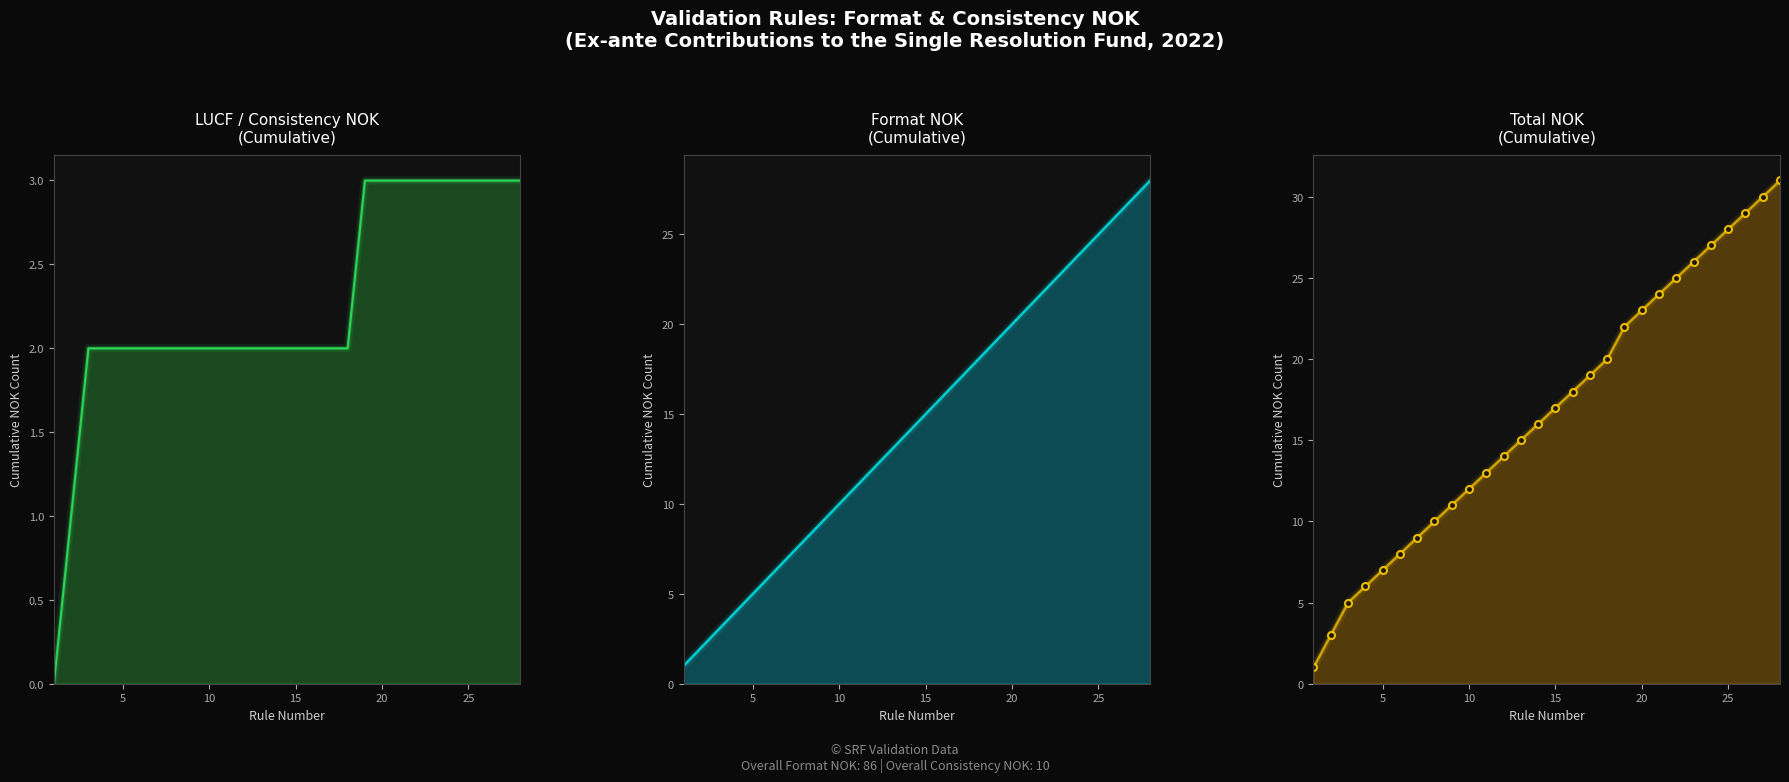

Reading left to right, list all the values displayed in this chart.

1	3	5	6	7	8	9	10	11	12	13	14	15	16	17	18	19	20	22	23	24	25	26	27	28	29	30	31